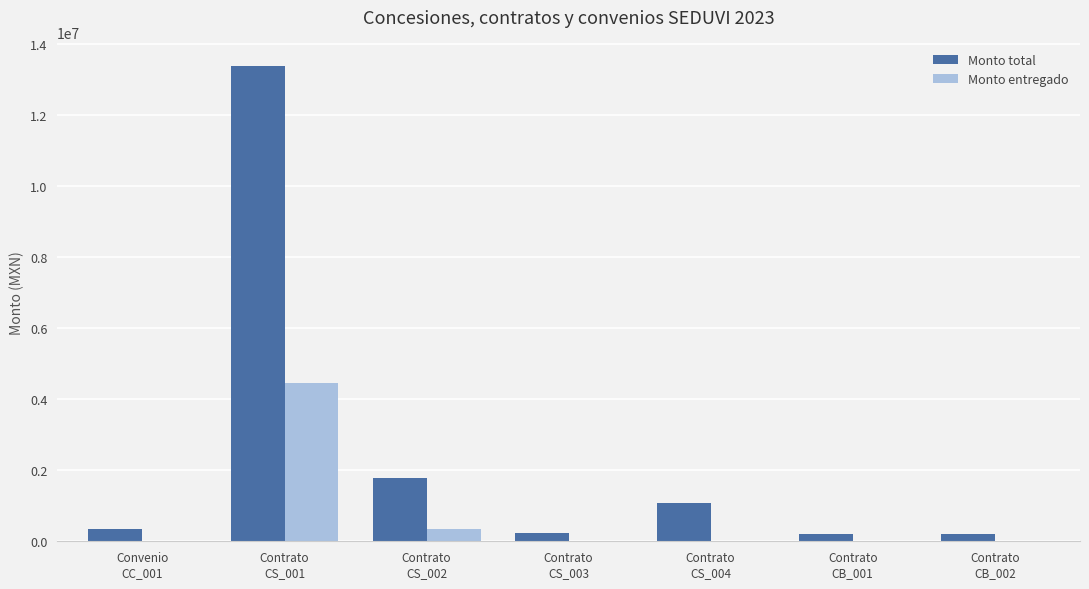

What is the sum of all Monto total values?

17208629.7